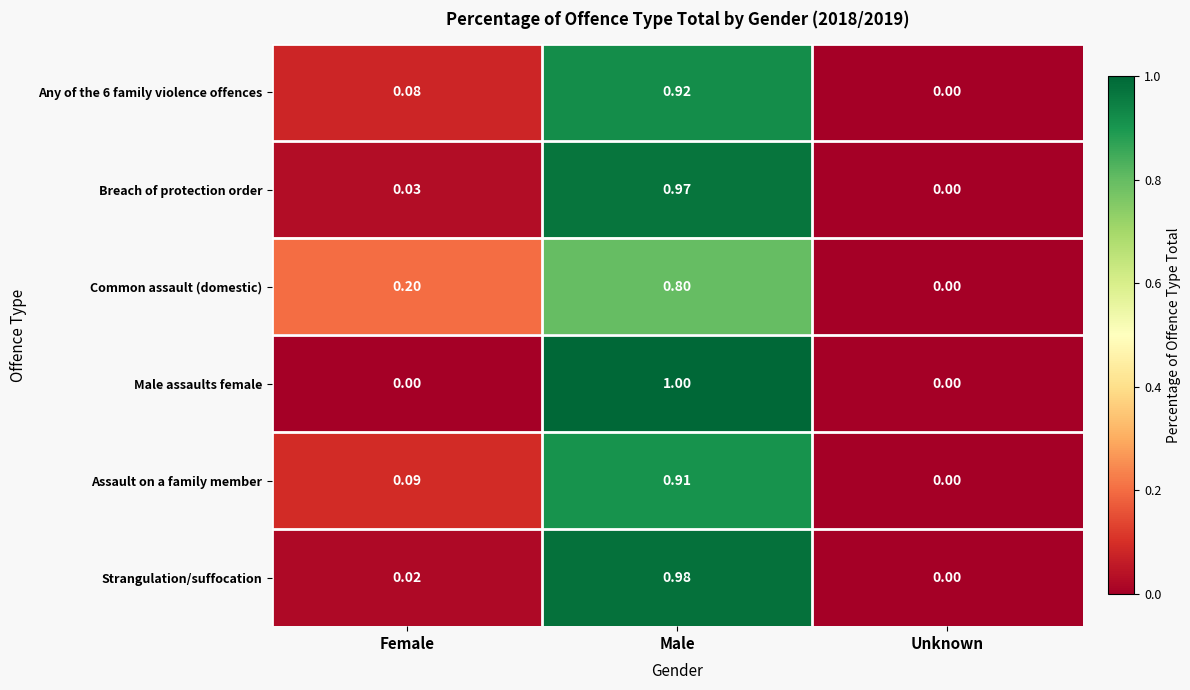

Which category has the lowest value in the Any of the 6 family violence offences series?

Unknown